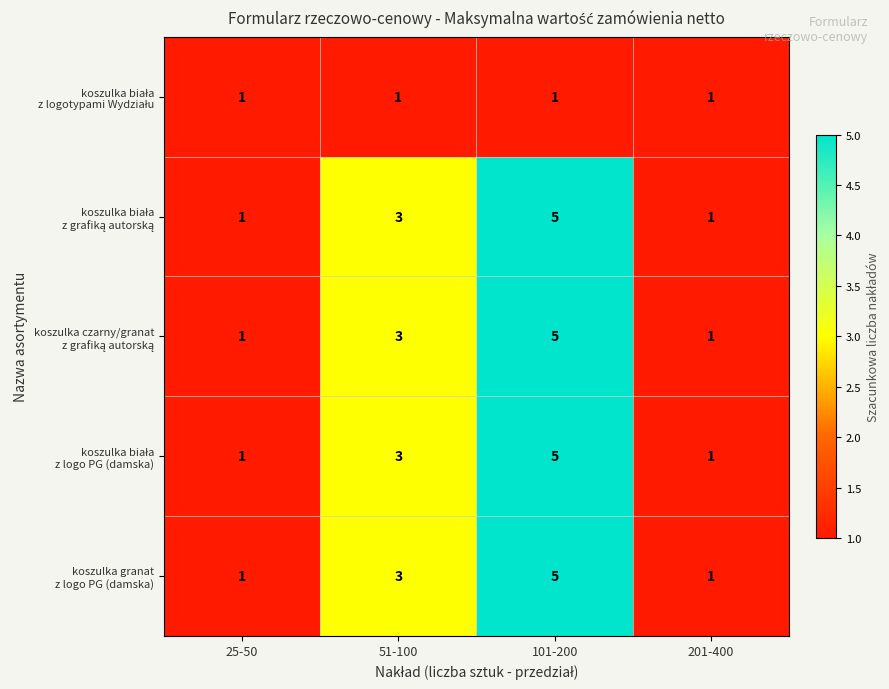

Count the number of data series in this chart.

5